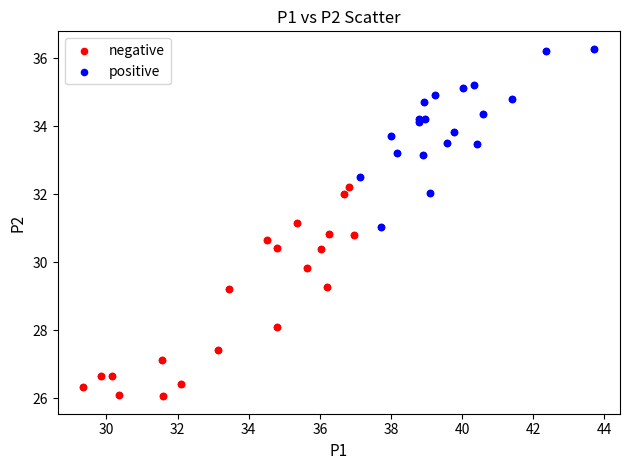

Which series has the widest spread of Y values?

negative